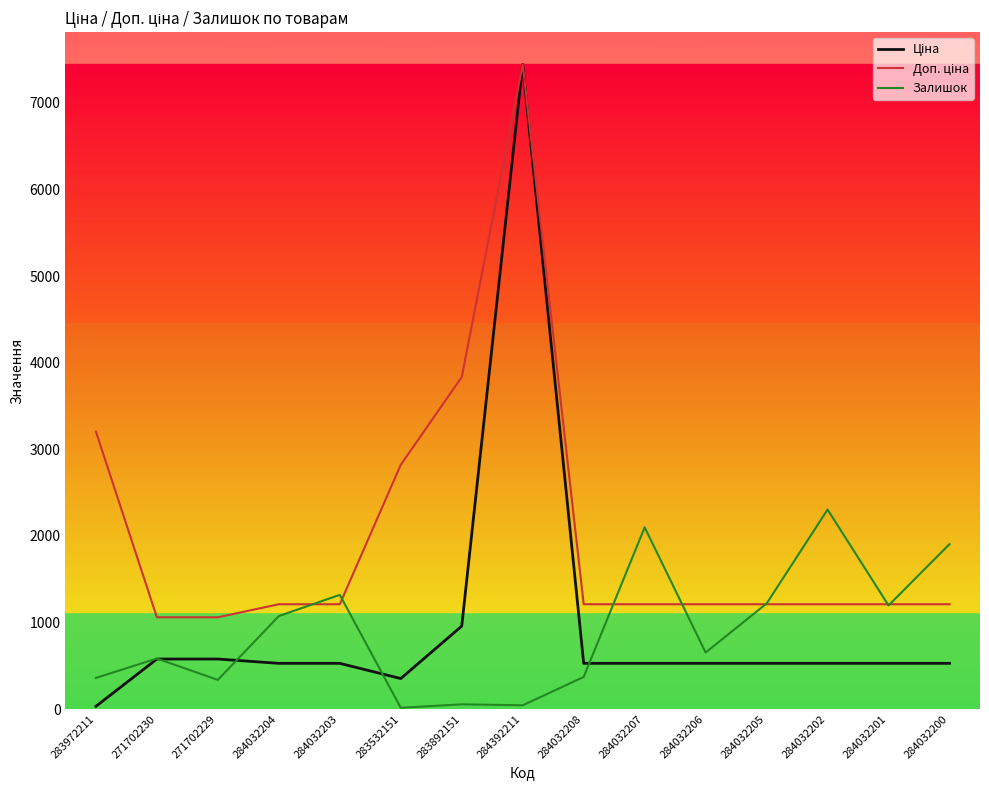

Does the chart display data point markers on the line(s)?

No